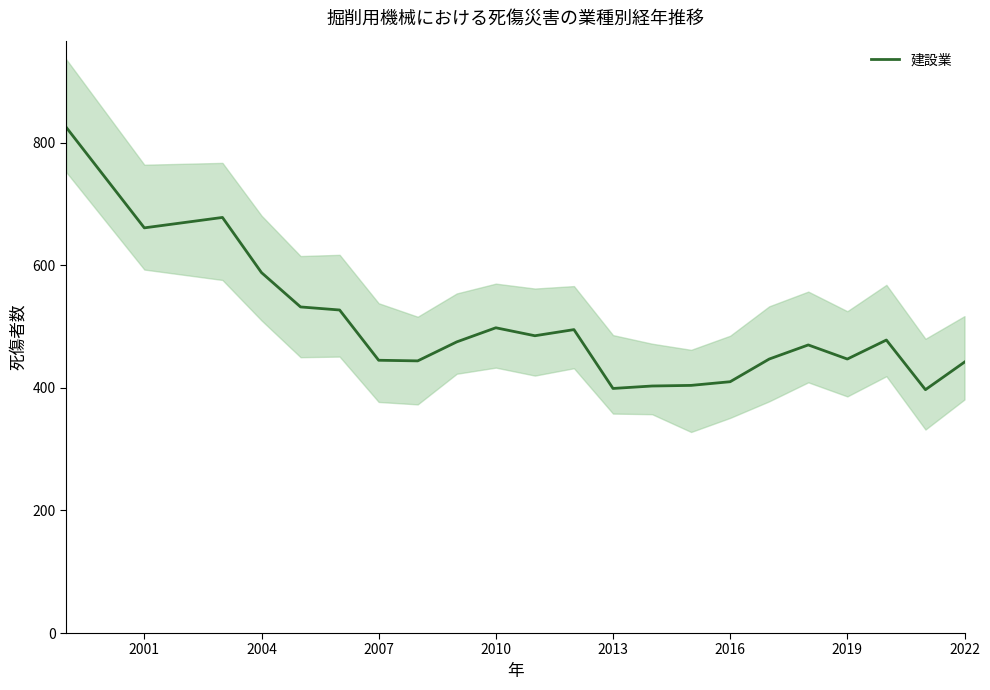

Where is 建設業 nearest to the value 611?

2004